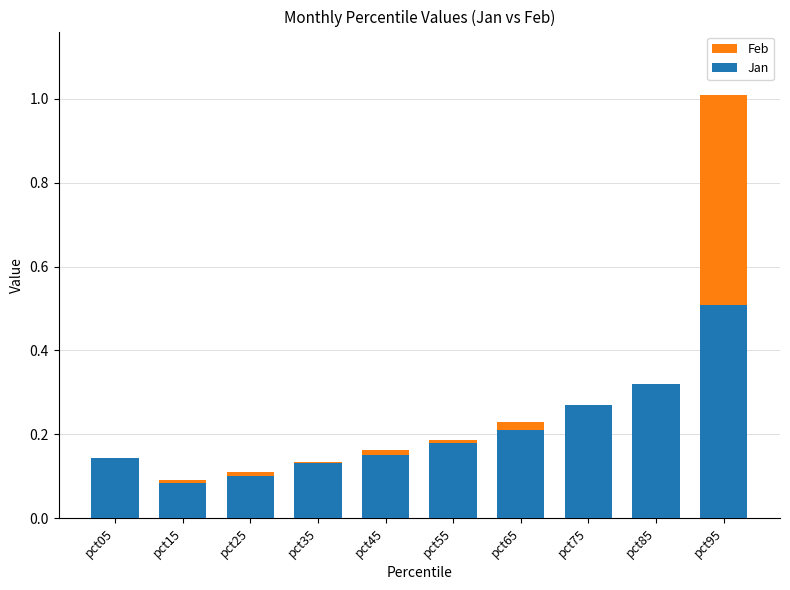

At how many categories does at least one series exceed 0?

10